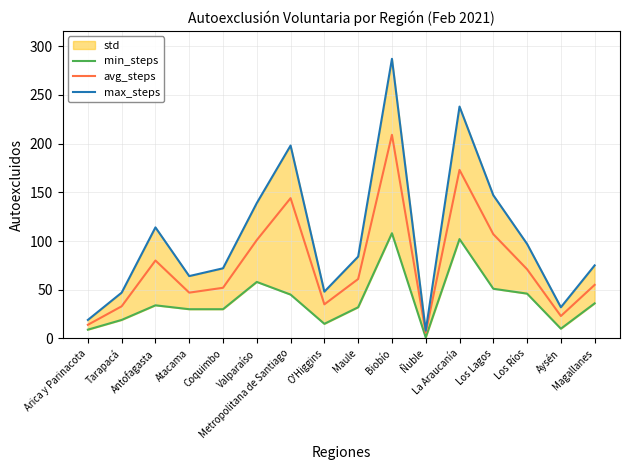

What is the approximate value of avg_steps at O'Higgins?

35